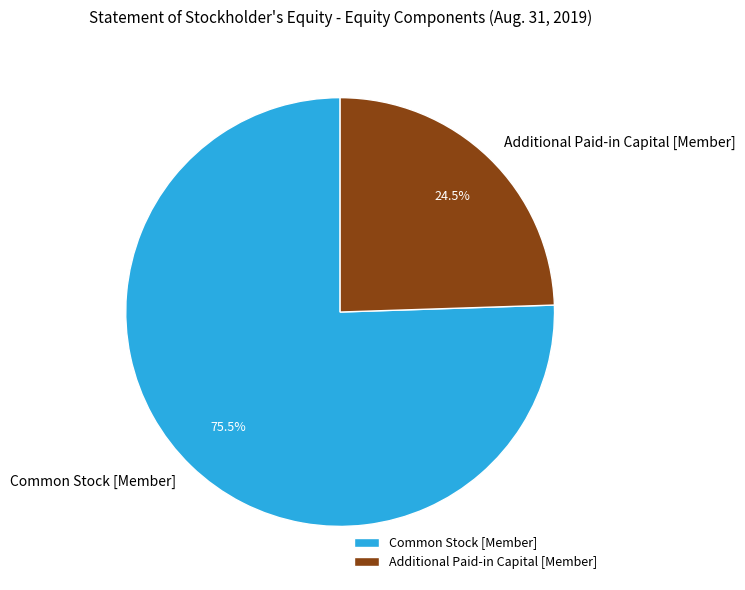

What is the total percentage of Common Stock [Member] and Additional Paid-in Capital [Member]?

100.0%